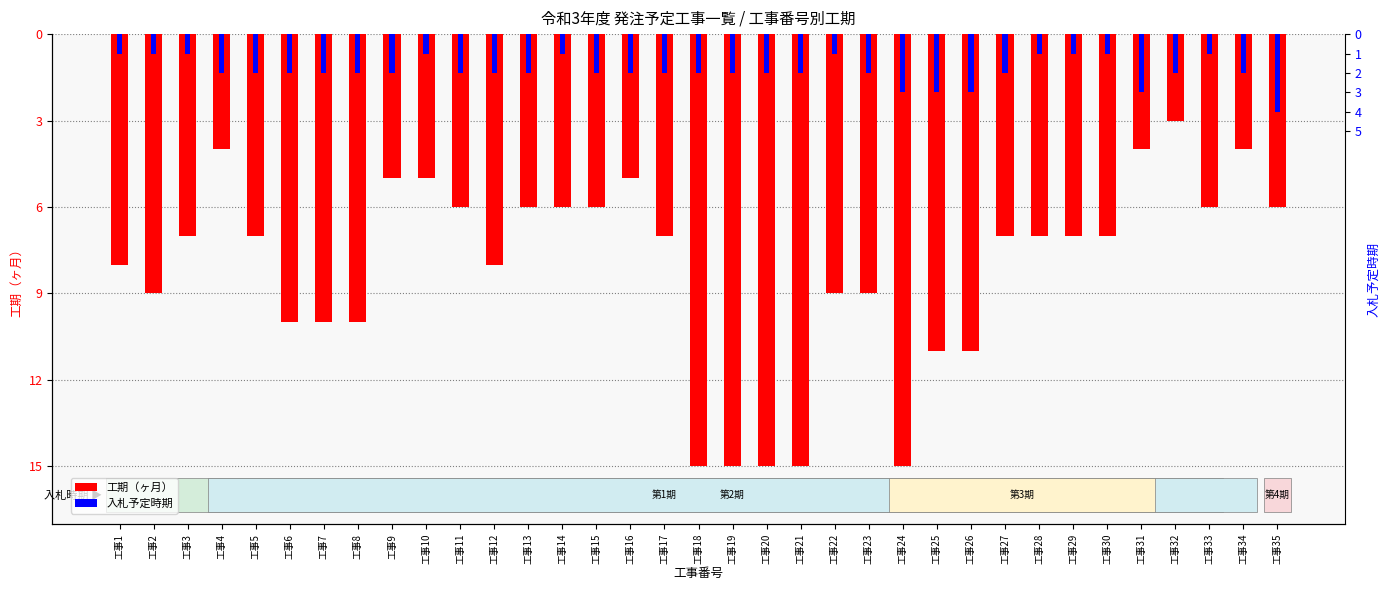

Reading left to right, what are all the values shown in this chart?

工期（ヶ月）: -8.0	-9.0	-7.0	-4.0	-7.0	-10.0	-10.0	-10.0	-5.0	-5.0	-6.0	-8.0	-6.0	-6.0	-6.0	-5.0	-7.0	-15.0	-15.0	-15.0	-15.0	-9.0	-9.0	-15.0	-11.0	-11.0	-7.0	-7.0	-7.0	-7.0	-4.0	-3.0	-6.0	-4.0	-6.0
入札予定時期: -0.7	-0.7	-0.7	-1.3	-1.3	-1.3	-1.3	-1.3	-1.3	-0.7	-1.3	-1.3	-1.3	-0.7	-1.3	-1.3	-1.3	-1.3	-1.3	-1.3	-1.3	-0.7	-1.3	-2.0	-2.0	-2.0	-1.3	-0.7	-0.7	-0.7	-2.0	-1.3	-0.7	-1.3	-2.7